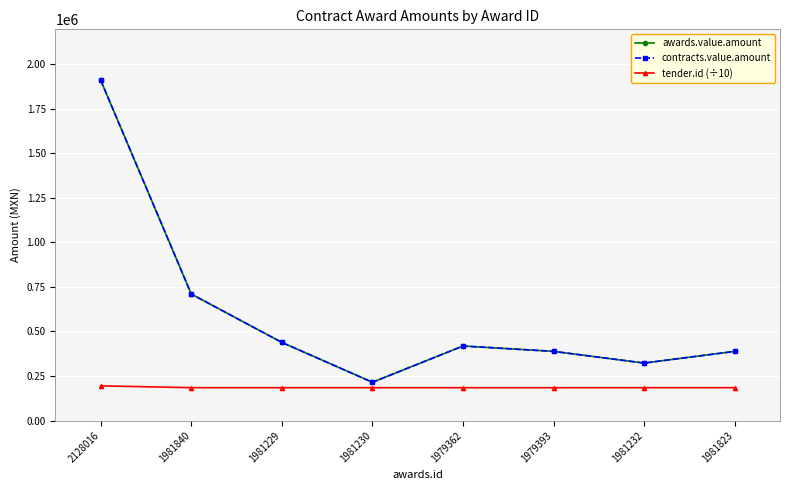

Is this an area chart (filled region under the line)?

No